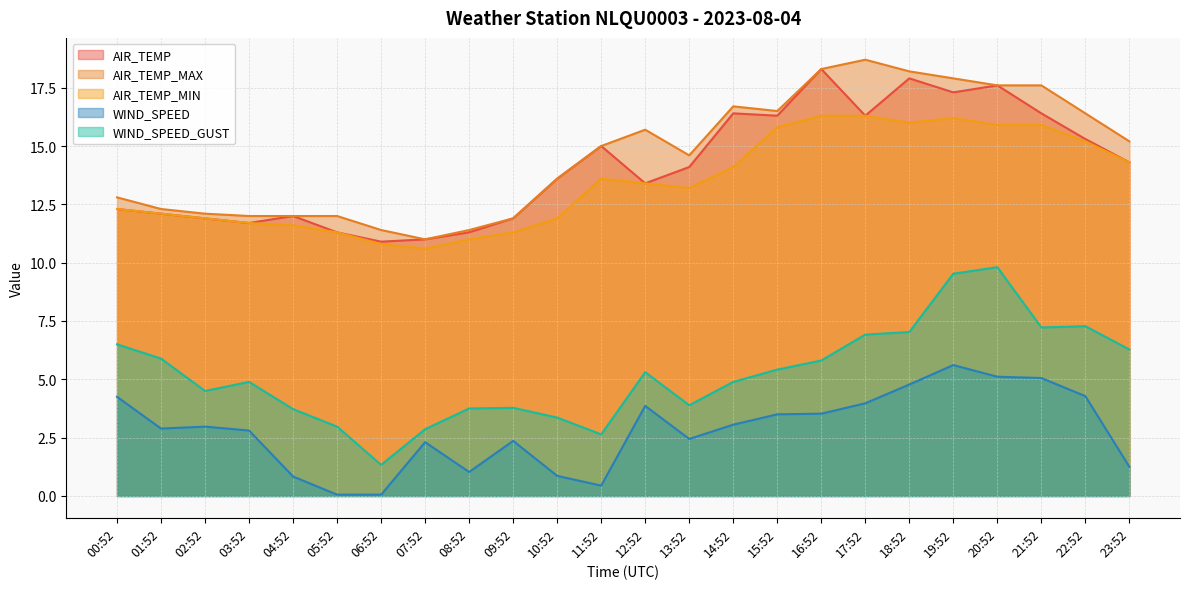

How many interior local peaks does the AIR_TEMP_MAX series have?

3